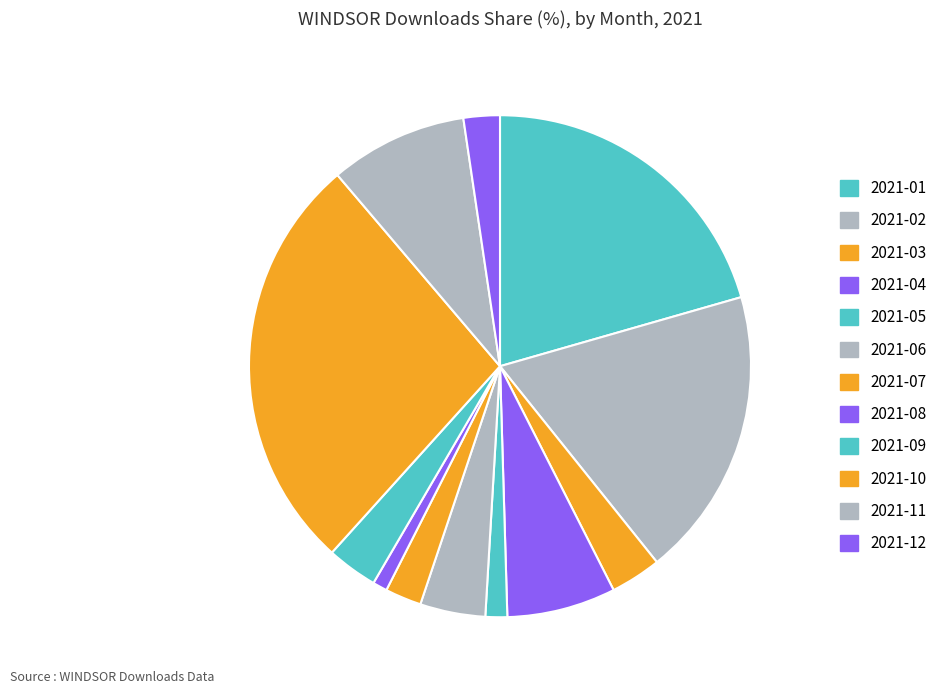

Do 2021-02 and 2021-06 together represent more than half of the pie?

No